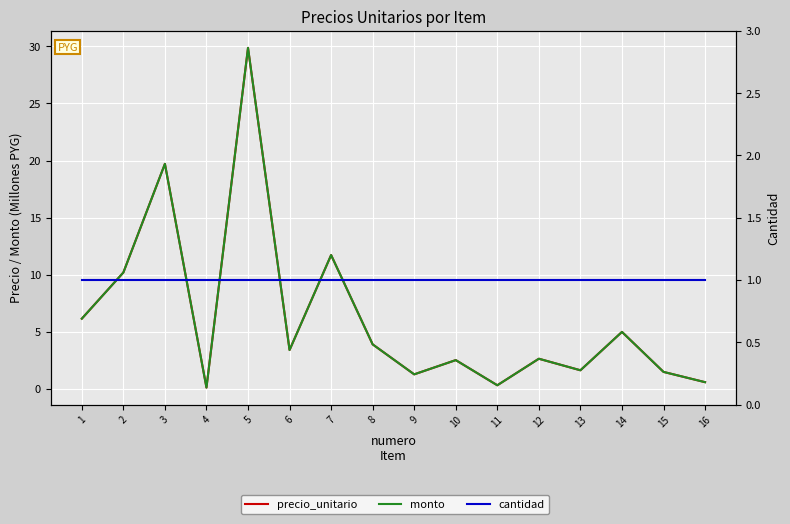

What is the value of the precio_unitario point at the 14th from the left?

5.0